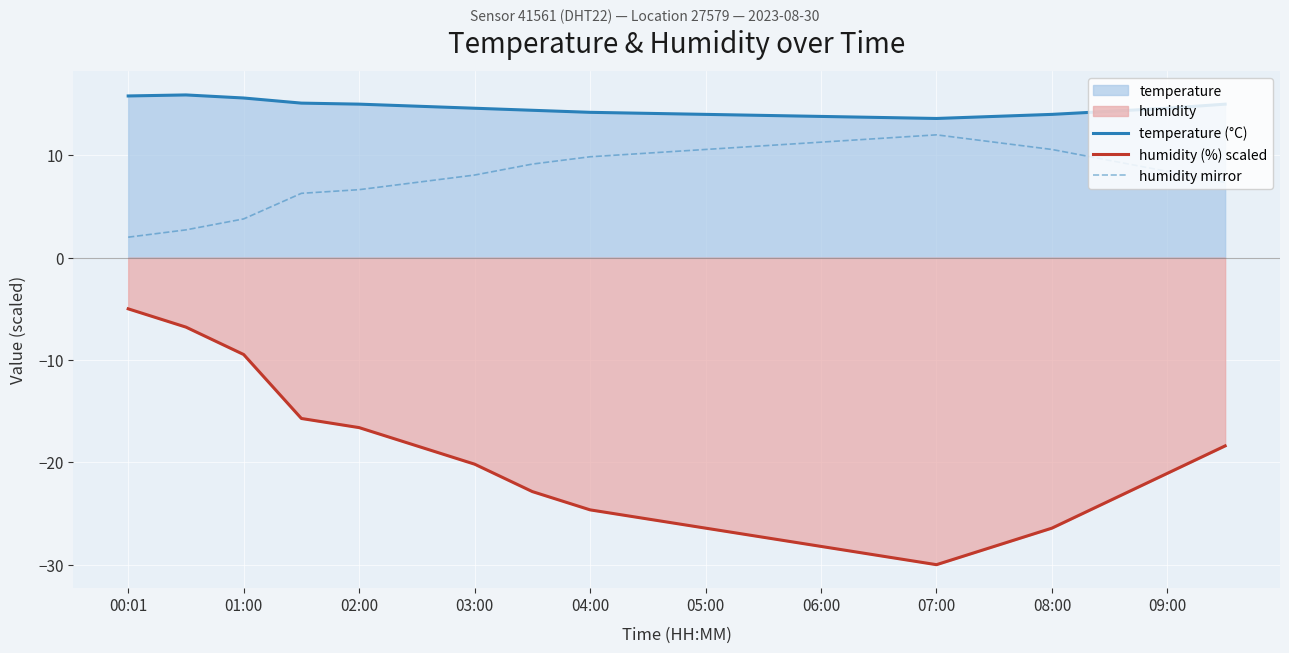

Which category has the highest value in the humidity (%) scaled series?

00:01